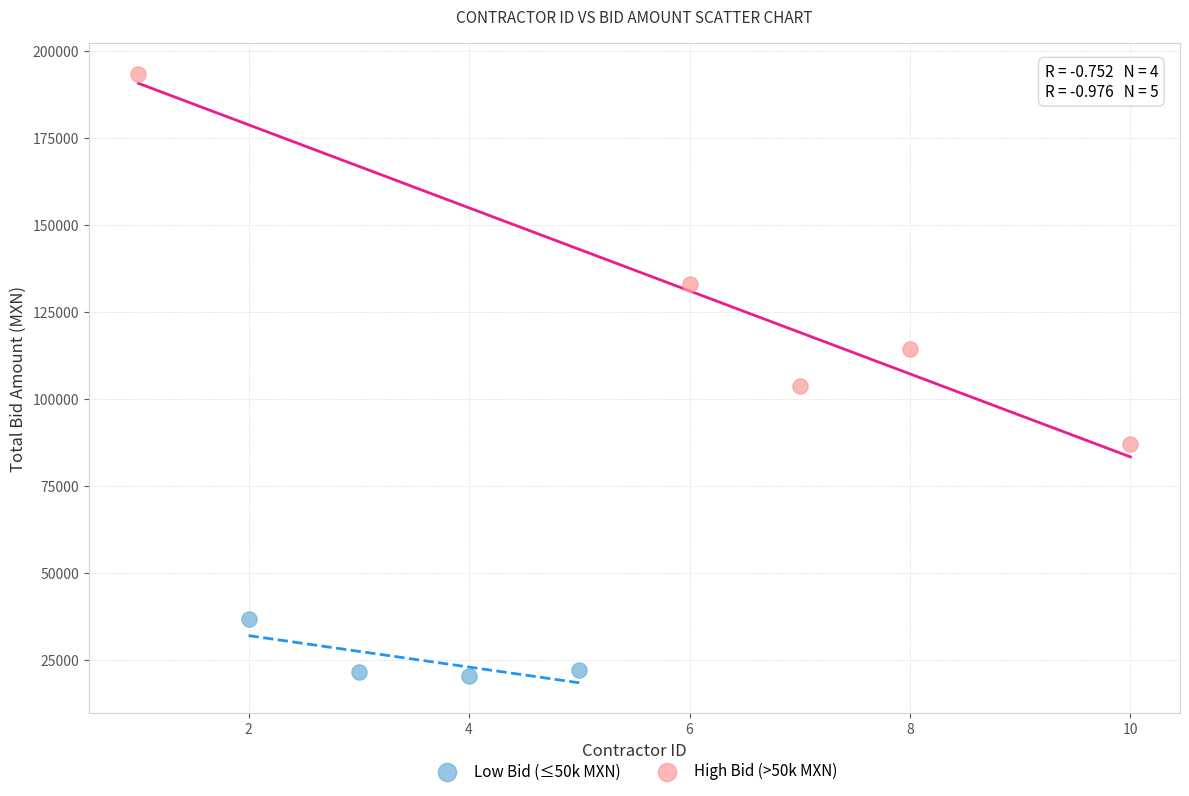

Which series contains the lowest Y value?

Low Bid (≤50k MXN)